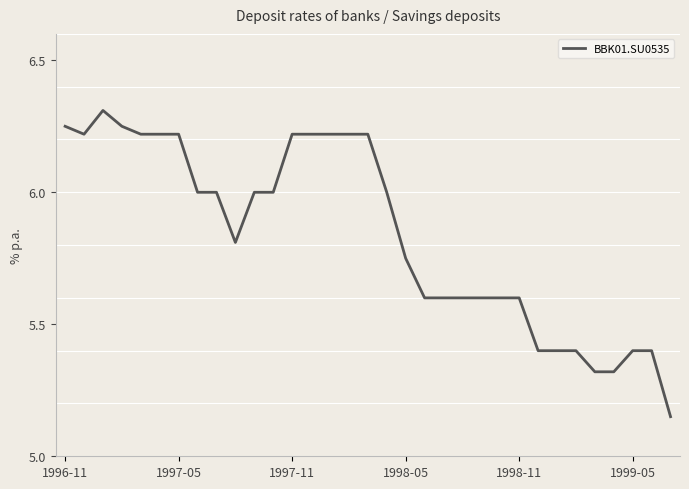

What is the difference between the maximum and minimum values?

1.2